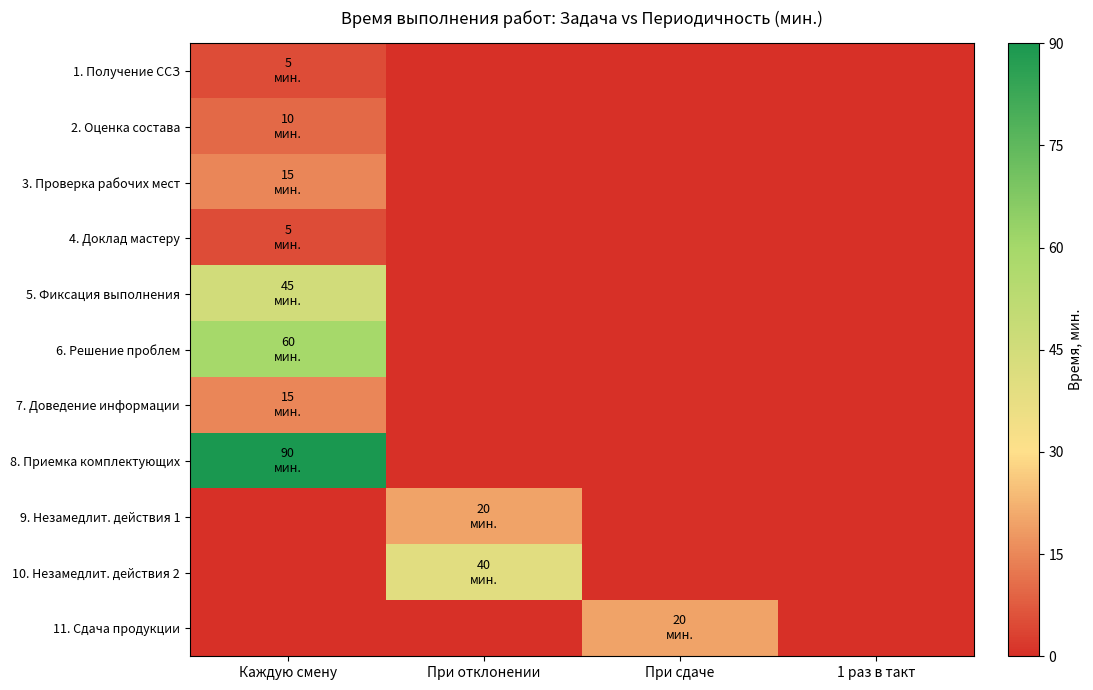

What is the difference between the highest and lowest values at При сдаче?

20